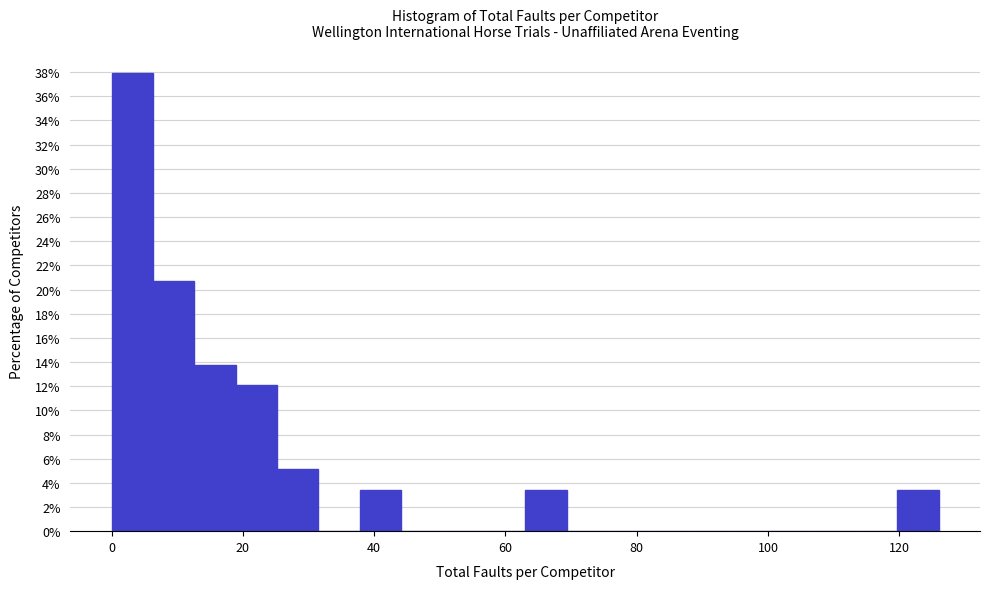

Around what value on the x-axis is the tallest bar? Give the approximate position of its centre, as read against the axis.

4